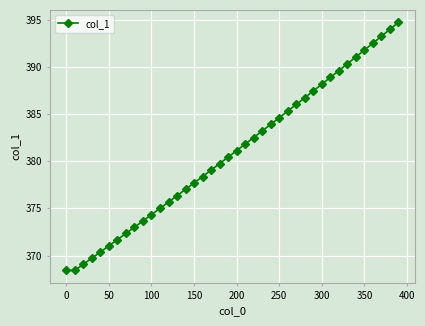

What is the sum of all values?

15238.5